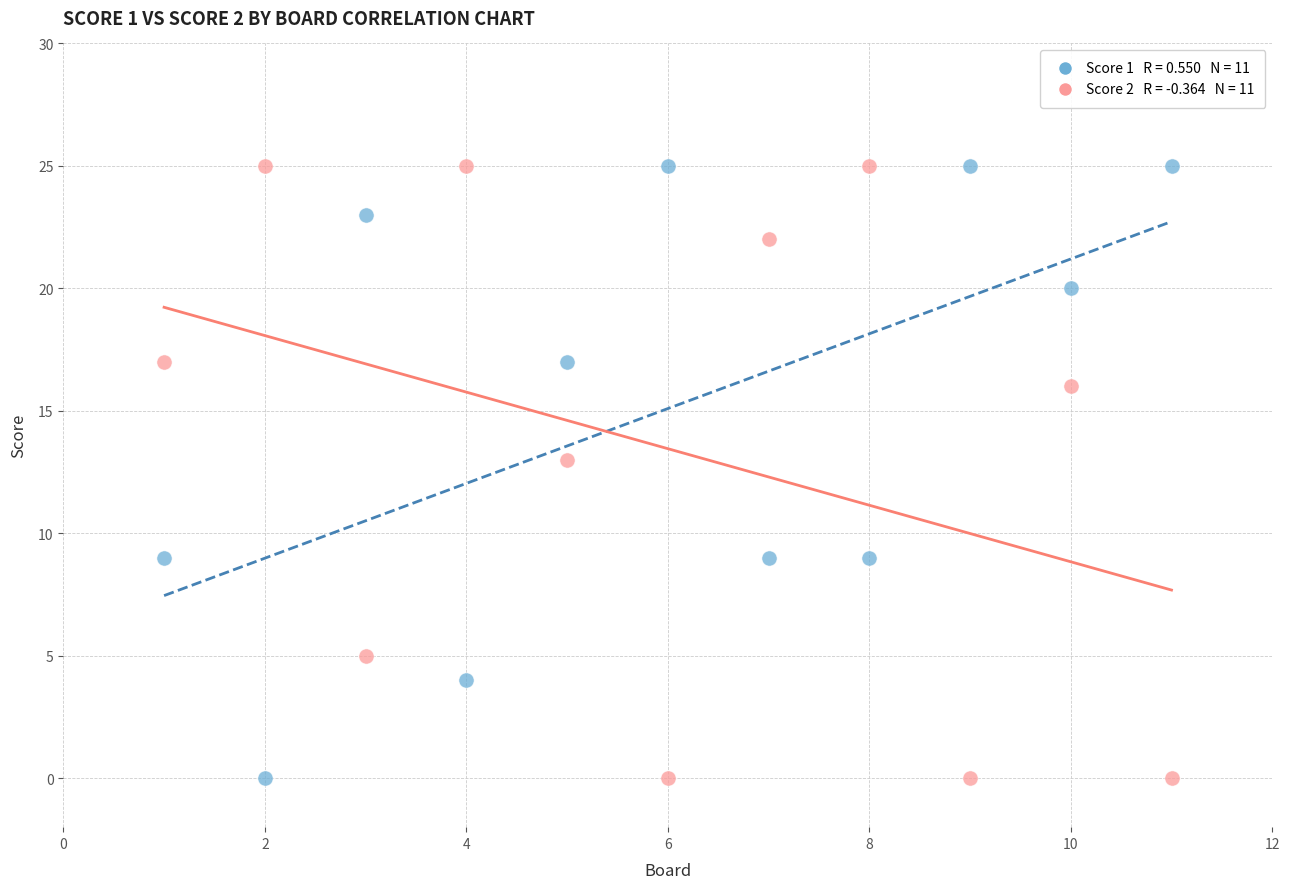

Across all series, what Y value is closest to 12?

13